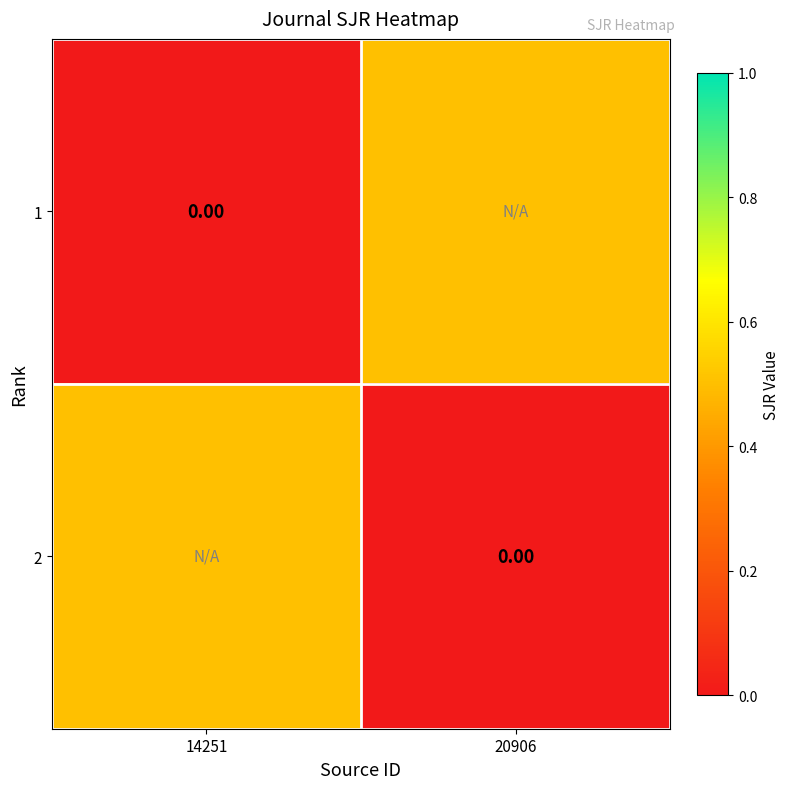

Which series has the largest range (max minus min)?

1